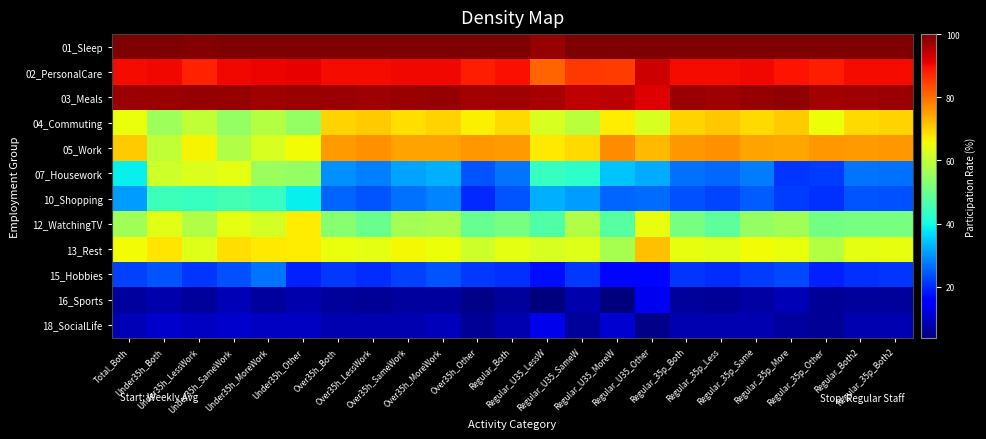

Reading left to right, extract all data points from this chart.

01_Sleep: Total_Both=99.9	Under35h_Both=99.9	Under35h_LessWork=99.4	Under35h_SameWork=100.0	Under35h_MoreWork=100.0	Under35h_Other=100.0	Over35h_Both=99.9	Over35h_LessWork=99.8	Over35h_SameWork=99.9	Over35h_MoreWork=99.9	Over35h_Other=99.8	Regular_Both=99.7	Regular_U35_LessW=97.8	Regular_U35_SameW=99.9	Regular_U35_MoreW=100.0	Regular_U35_Other=100.0	Regular_35p_Both=99.8	Regular_35p_Less=99.8	Regular_35p_Same=99.9	Regular_35p_More=99.8	Regular_35p_Other=99.9	Regular_Both2=99.8	Regular_35p_Both2=100.0
02_PersonalCare: Total_Both=90.0	Under35h_Both=90.3	Under35h_LessWork=87.9	Under35h_SameWork=90.5	Under35h_MoreWork=90.7	Under35h_Other=91.1	Over35h_Both=90.2	Over35h_LessWork=90.1	Over35h_SameWork=90.5	Over35h_MoreWork=90.4	Over35h_Other=88.2	Regular_Both=89.8	Regular_U35_LessW=80.9	Regular_U35_SameW=85.4	Regular_U35_MoreW=85.1	Regular_U35_Other=93.6	Regular_35p_Both=90.2	Regular_35p_Less=90.1	Regular_35p_Same=90.5	Regular_35p_More=89.2	Regular_35p_Other=88.2	Regular_Both2=90.0	Regular_35p_Both2=90.2
03_Meals: Total_Both=97.4	Under35h_Both=97.7	Under35h_LessWork=98.1	Under35h_SameWork=97.9	Under35h_MoreWork=97.1	Under35h_Other=97.5	Over35h_Both=97.4	Over35h_LessWork=97.2	Over35h_SameWork=97.7	Over35h_MoreWork=98.1	Over35h_Other=96.7	Regular_Both=97.2	Regular_U35_LessW=96.5	Regular_U35_SameW=94.5	Regular_U35_MoreW=95.1	Regular_U35_Other=92.0	Regular_35p_Both=97.5	Regular_35p_Less=97.2	Regular_35p_Same=97.8	Regular_35p_More=98.2	Regular_35p_Other=96.7	Regular_Both2=97.2	Regular_35p_Both2=97.5
04_Commuting: Total_Both=64.9	Under35h_Both=55.9	Under35h_LessWork=60.0	Under35h_SameWork=54.8	Under35h_MoreWork=58.5	Under35h_Other=54.6	Over35h_Both=69.6	Over35h_LessWork=70.5	Over35h_SameWork=68.7	Over35h_MoreWork=69.7	Over35h_Other=66.7	Regular_Both=69.2	Regular_U35_LessW=62.6	Regular_U35_SameW=59.1	Regular_U35_MoreW=67.0	Regular_U35_Other=62.8	Regular_35p_Both=69.9	Regular_35p_Less=70.9	Regular_35p_Same=68.9	Regular_35p_More=70.6	Regular_35p_Other=65.3	Regular_Both2=69.2	Regular_35p_Both2=69.9
05_Work: Total_Both=70.6	Under35h_Both=60.0	Under35h_LessWork=66.4	Under35h_SameWork=58.1	Under35h_MoreWork=62.8	Under35h_Other=65.5	Over35h_Both=75.5	Over35h_LessWork=76.4	Over35h_SameWork=74.5	Over35h_MoreWork=74.6	Over35h_Other=75.9	Regular_Both=75.5	Regular_U35_LessW=67.5	Regular_U35_SameW=69.1	Regular_U35_MoreW=77.0	Regular_U35_Other=72.3	Regular_35p_Both=75.7	Regular_35p_Less=76.6	Regular_35p_Same=74.5	Regular_35p_More=74.2	Regular_35p_Other=75.6	Regular_Both2=75.5	Regular_35p_Both2=75.7
07_Housework: Total_Both=38.5	Under35h_Both=61.6	Under35h_LessWork=63.1	Under35h_SameWork=64.0	Under35h_MoreWork=55.6	Under35h_Other=54.6	Over35h_Both=29.8	Over35h_LessWork=28.2	Over35h_SameWork=31.4	Over35h_MoreWork=32.8	Over35h_Other=23.9	Regular_Both=26.9	Regular_U35_LessW=43.8	Regular_U35_SameW=42.6	Regular_U35_MoreW=34.4	Regular_U35_Other=32.4	Regular_35p_Both=26.5	Regular_35p_Less=25.8	Regular_35p_Same=27.7	Regular_35p_More=20.8	Regular_35p_Other=21.6	Regular_Both2=26.9	Regular_35p_Both2=26.5
10_Shopping: Total_Both=30.7	Under35h_Both=44.8	Under35h_LessWork=44.0	Under35h_SameWork=45.4	Under35h_MoreWork=43.9	Under35h_Other=38.5	Over35h_Both=25.3	Over35h_LessWork=23.9	Over35h_SameWork=26.7	Over35h_MoreWork=28.5	Over35h_Other=20.0	Regular_Both=23.8	Regular_U35_LessW=32.8	Regular_U35_SameW=30.9	Regular_U35_MoreW=25.6	Regular_U35_Other=26.1	Regular_35p_Both=23.5	Regular_35p_Less=22.6	Regular_35p_Same=24.9	Regular_35p_More=21.7	Regular_35p_Other=20.7	Regular_Both2=23.8	Regular_35p_Both2=23.5
12_WatchingTV: Total_Both=56.1	Under35h_Both=63.6	Under35h_LessWork=58.3	Under35h_SameWork=64.3	Under35h_MoreWork=62.1	Under35h_Other=67.2	Over35h_Both=53.2	Over35h_LessWork=50.0	Over35h_SameWork=56.5	Over35h_MoreWork=57.4	Over35h_Other=49.4	Regular_Both=51.4	Regular_U35_LessW=46.7	Regular_U35_SameW=58.2	Regular_U35_MoreW=47.5	Regular_U35_Other=64.4	Regular_35p_Both=51.4	Regular_35p_Less=48.5	Regular_35p_Same=54.7	Regular_35p_More=56.3	Regular_35p_Other=50.9	Regular_Both2=51.4	Regular_35p_Both2=51.4
13_Rest: Total_Both=65.5	Under35h_Both=67.9	Under35h_LessWork=63.3	Under35h_SameWork=68.5	Under35h_MoreWork=67.6	Under35h_Other=67.3	Over35h_Both=64.8	Over35h_LessWork=64.0	Over35h_SameWork=66.0	Over35h_MoreWork=65.4	Over35h_Other=61.6	Regular_Both=64.0	Regular_U35_LessW=62.5	Regular_U35_SameW=63.3	Regular_U35_MoreW=57.1	Regular_U35_Other=71.6	Regular_35p_Both=64.4	Regular_35p_Less=63.7	Regular_35p_Same=65.6	Regular_35p_More=64.9	Regular_35p_Other=58.5	Regular_Both2=64.0	Regular_35p_Both2=64.4
15_Hobbies: Total_Both=22.0	Under35h_Both=24.1	Under35h_LessWork=20.9	Under35h_SameWork=23.5	Under35h_MoreWork=27.1	Under35h_Other=19.1	Over35h_Both=21.3	Over35h_LessWork=20.4	Over35h_SameWork=22.1	Over35h_MoreWork=24.0	Over35h_Other=21.5	Regular_Both=20.7	Regular_U35_LessW=17.2	Regular_U35_SameW=21.4	Regular_U35_MoreW=16.4	Regular_U35_Other=16.6	Regular_35p_Both=21.0	Regular_35p_Less=20.3	Regular_35p_Same=21.9	Regular_35p_More=22.9	Regular_35p_Other=19.2	Regular_Both2=20.7	Regular_35p_Both2=21.0
16_Sports: Total_Both=6.8	Under35h_Both=8.0	Under35h_LessWork=6.2	Under35h_SameWork=8.6	Under35h_MoreWork=6.9	Under35h_Other=8.0	Over35h_Both=6.3	Over35h_LessWork=6.0	Over35h_SameWork=6.6	Over35h_MoreWork=6.6	Over35h_Other=4.9	Regular_Both=6.4	Regular_U35_LessW=4.1	Regular_U35_SameW=7.8	Regular_U35_MoreW=3.9	Regular_U35_Other=13.6	Regular_35p_Both=6.5	Regular_35p_Less=6.0	Regular_35p_Same=7.0	Regular_35p_More=8.7	Regular_35p_Other=5.9	Regular_Both2=6.4	Regular_35p_Both2=6.5
18_SocialLife: Total_Both=8.7	Under35h_Both=10.3	Under35h_LessWork=9.6	Under35h_SameWork=10.6	Under35h_MoreWork=9.7	Under35h_Other=9.7	Over35h_Both=8.1	Over35h_LessWork=8.2	Over35h_SameWork=8.1	Over35h_MoreWork=9.0	Over35h_Other=5.8	Regular_Both=8.2	Regular_U35_LessW=13.0	Regular_U35_SameW=6.2	Regular_U35_MoreW=10.8	Regular_U35_Other=5.0	Regular_35p_Both=8.3	Regular_35p_Less=8.4	Regular_35p_Same=8.3	Regular_35p_More=6.7	Regular_35p_Other=5.9	Regular_Both2=8.2	Regular_35p_Both2=8.3